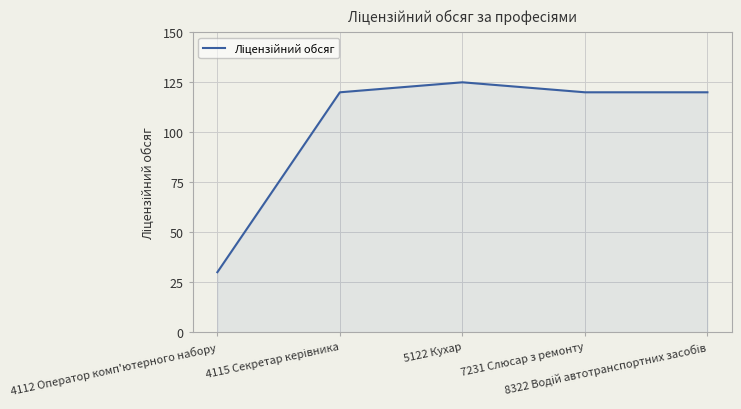

True or false: there are more than 0 points higher than both neighbors.

True